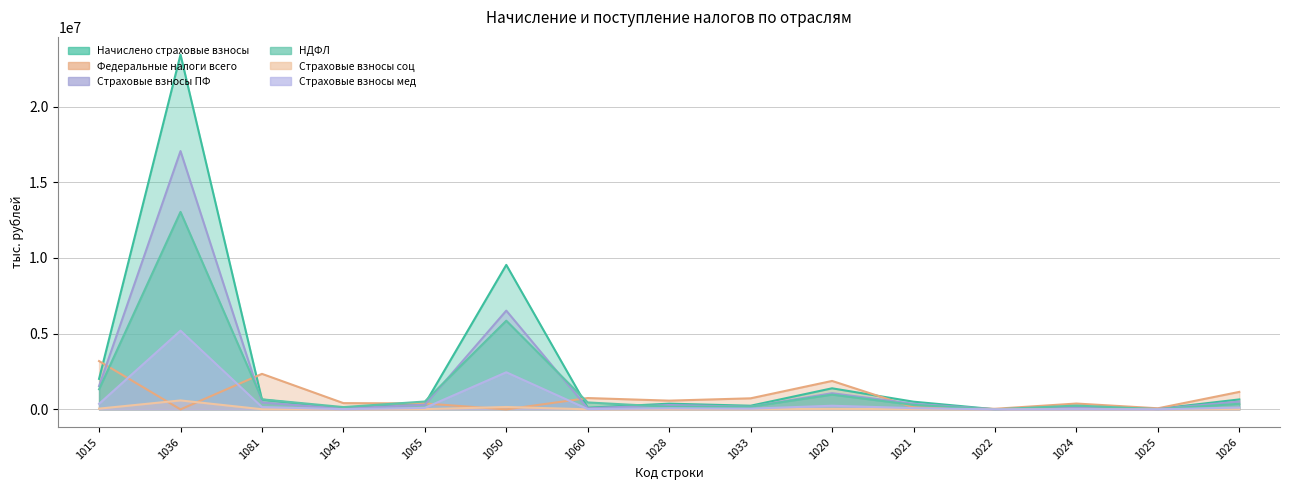

Between 1050 and 1021, which series saw the biggest shift?

col_4 (Начислено страховые взносы)